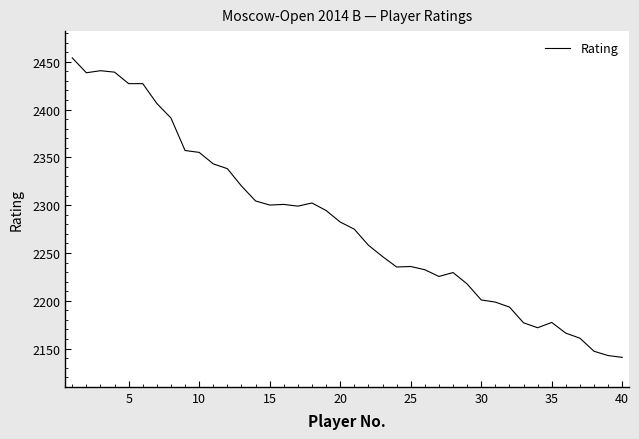

What is the minimum value shown in the chart?

2140.8